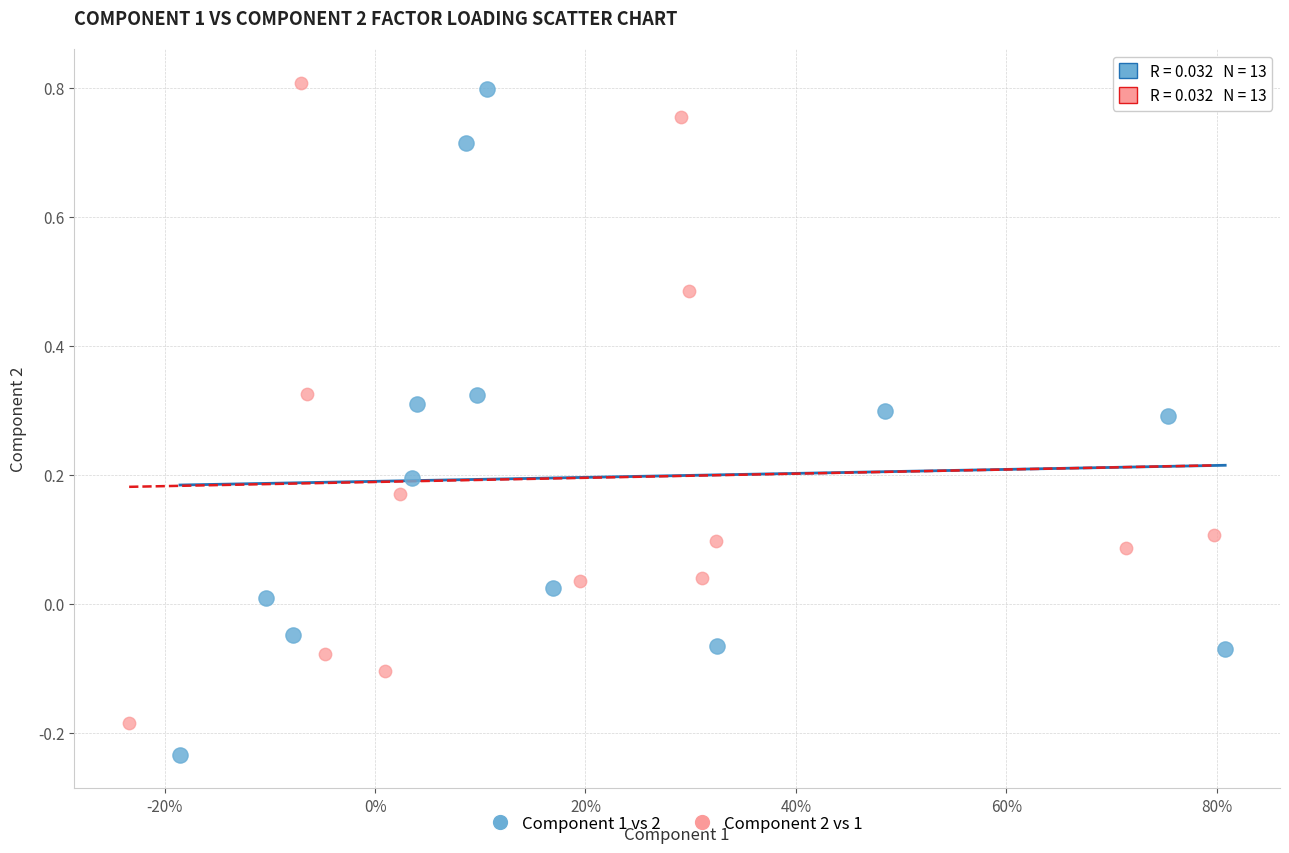

Which series contains the lowest Y value?

Component 1 vs 2